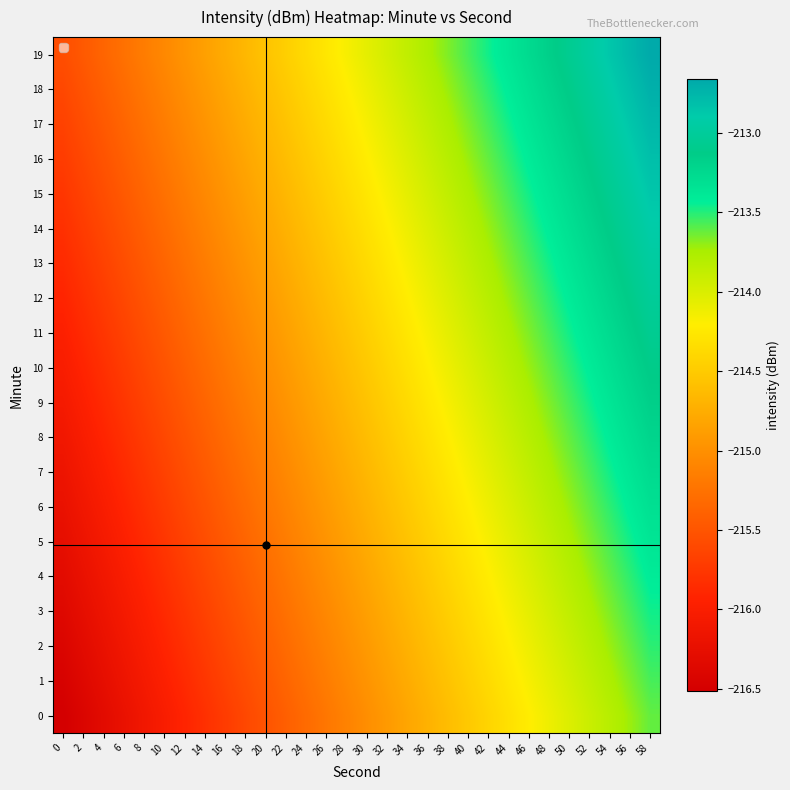

What is the total value across all series at 18?

-4302.8